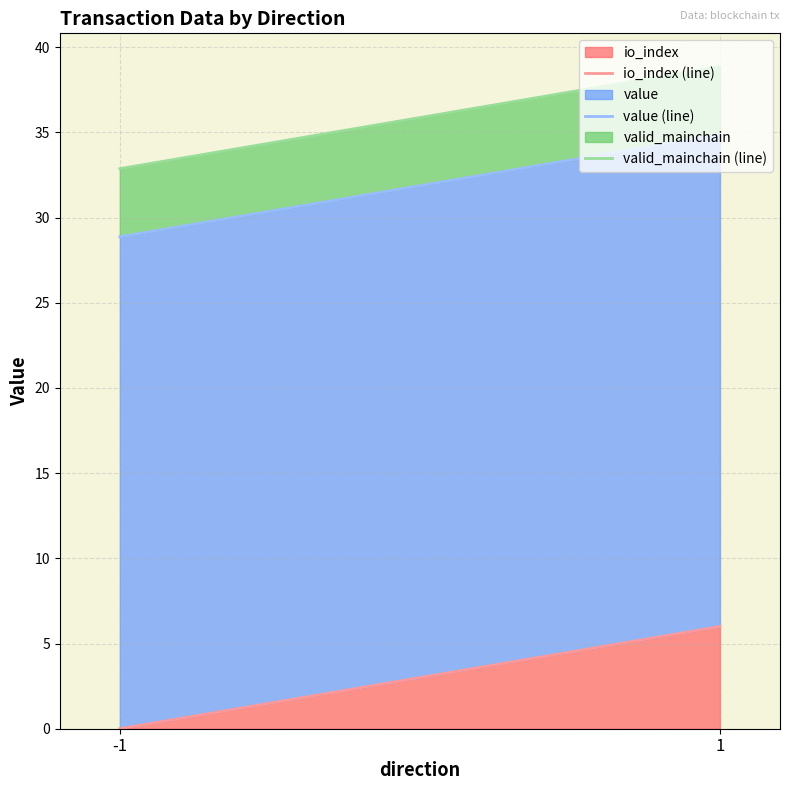

What is the total value across all series at 1?

38.9